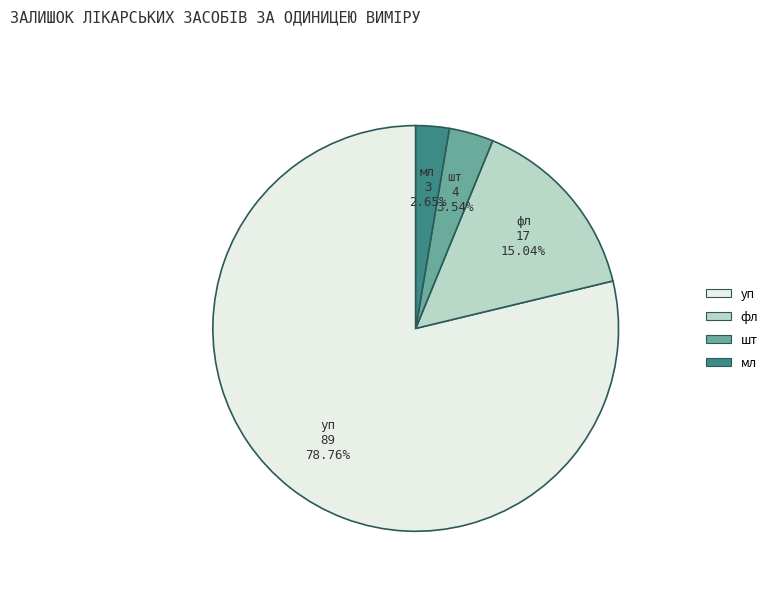

Combined, what portion of the pie is уп and шт?

82.3%